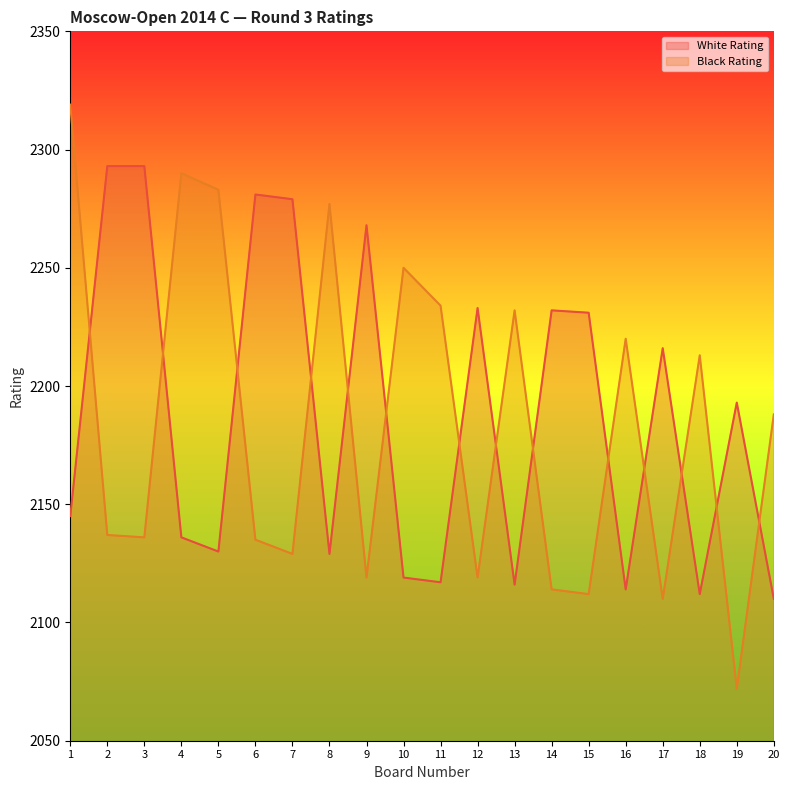

List the series in order of their overall mean, highest first.

White Rating, Black Rating